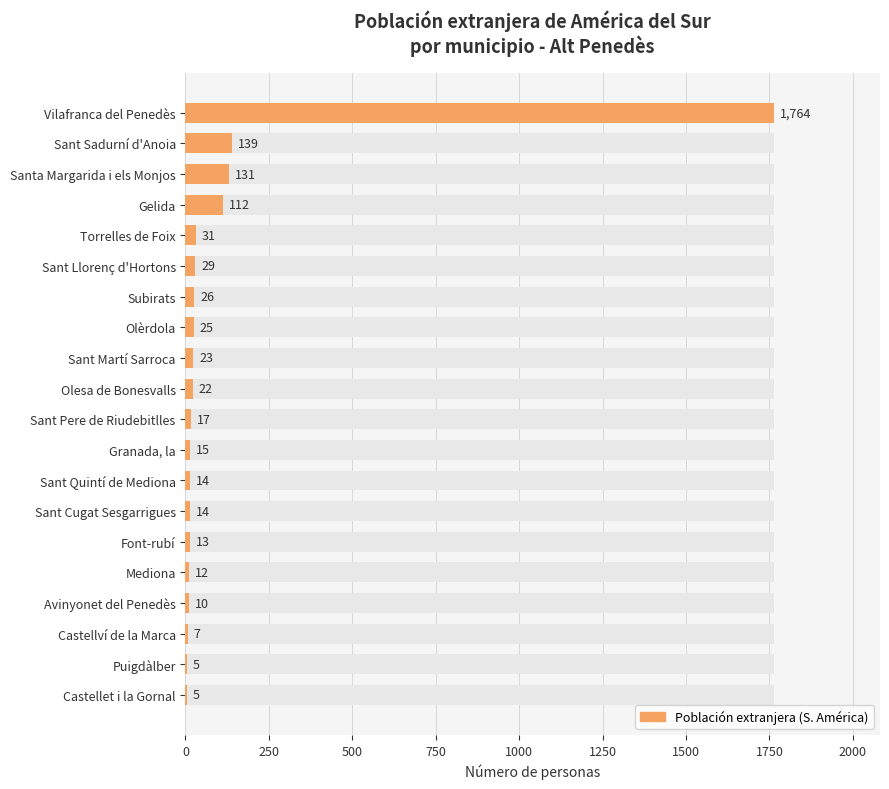

Reading left to right, transcribe all the data shown in this chart.

1764	139	131	112	31	29	26	25	23	22	17	15	14	14	13	12	10	7	5	5